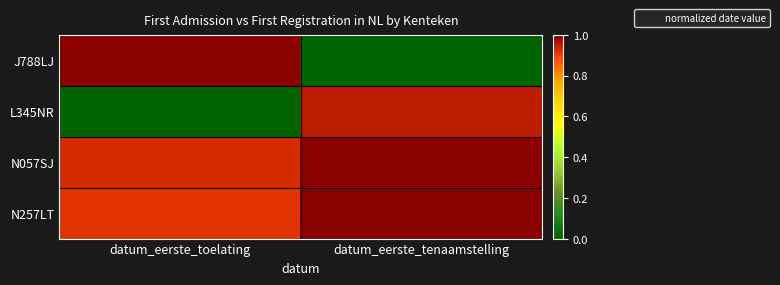

Which series changed the most between datum_eerste_toelating and datum_eerste_tenaamstelling?

J788LJ